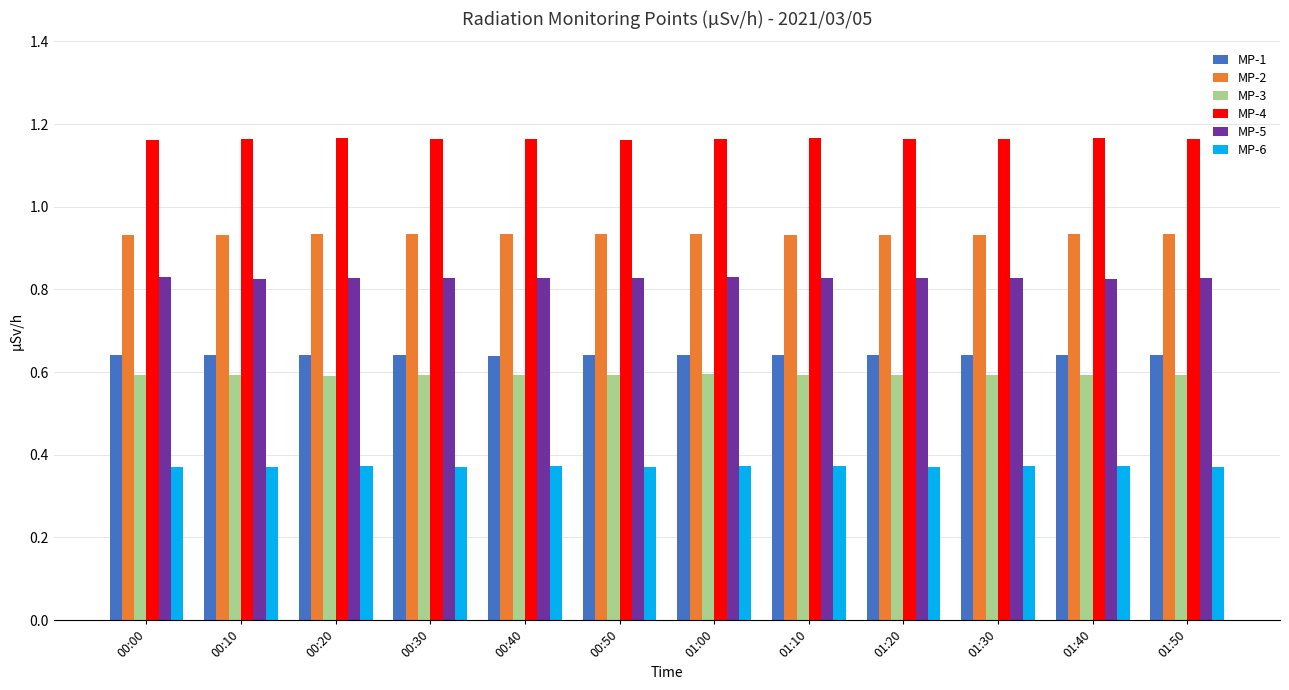

How many MP-1 values are between 0 and 1?

12